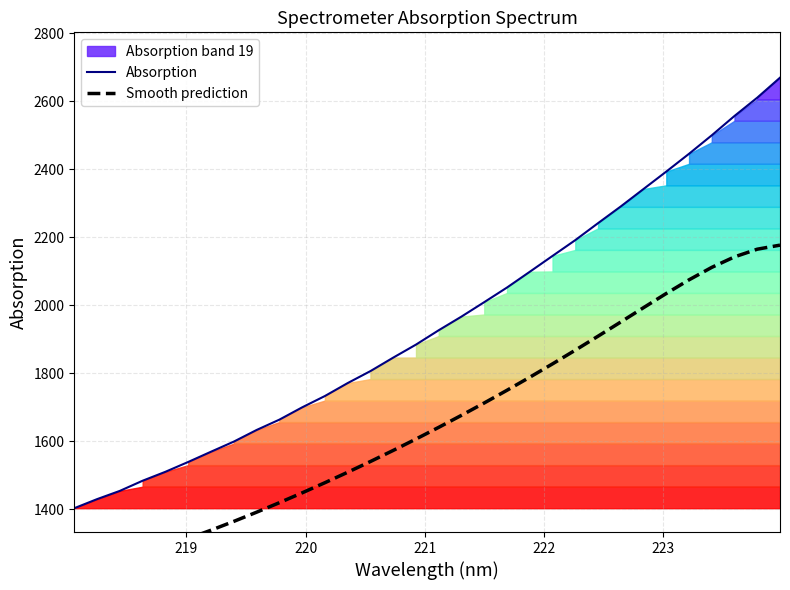

True or false: Absorption and Smooth prediction cross at least once.

False